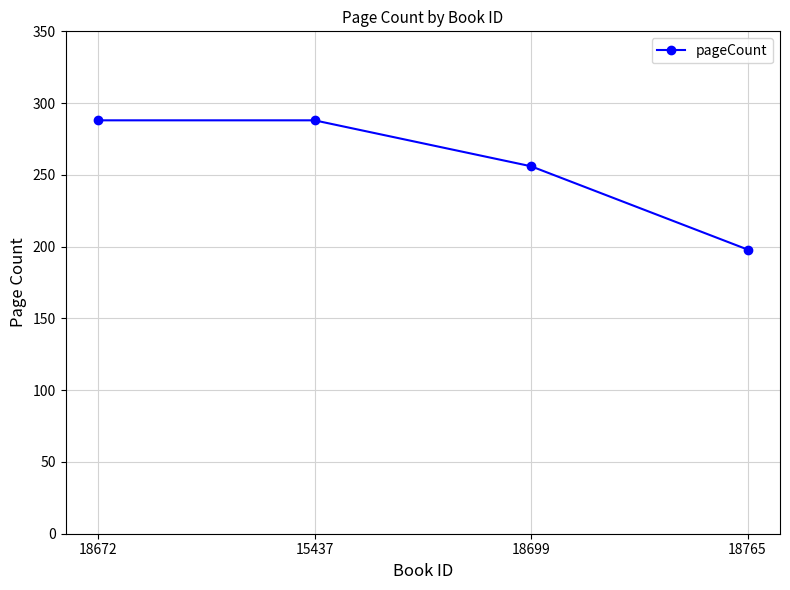

Approximately how many times larger is the value at 18699 compared to 18765?

1.3